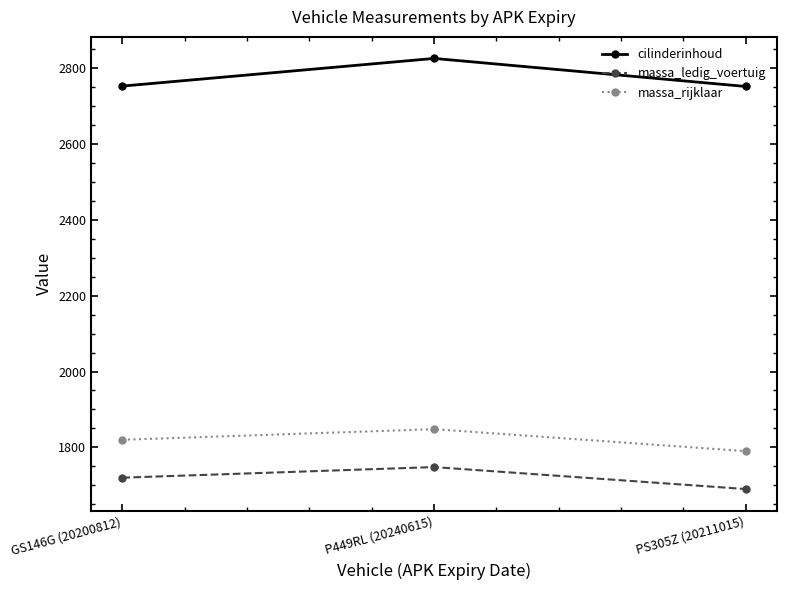

What is the total value across all series at PS305Z (20211015)?

6232